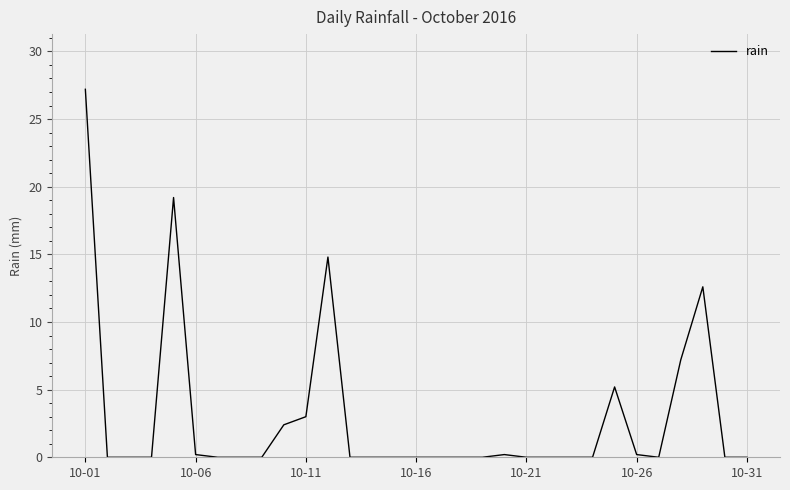

What is the greatest value displayed?

27.2